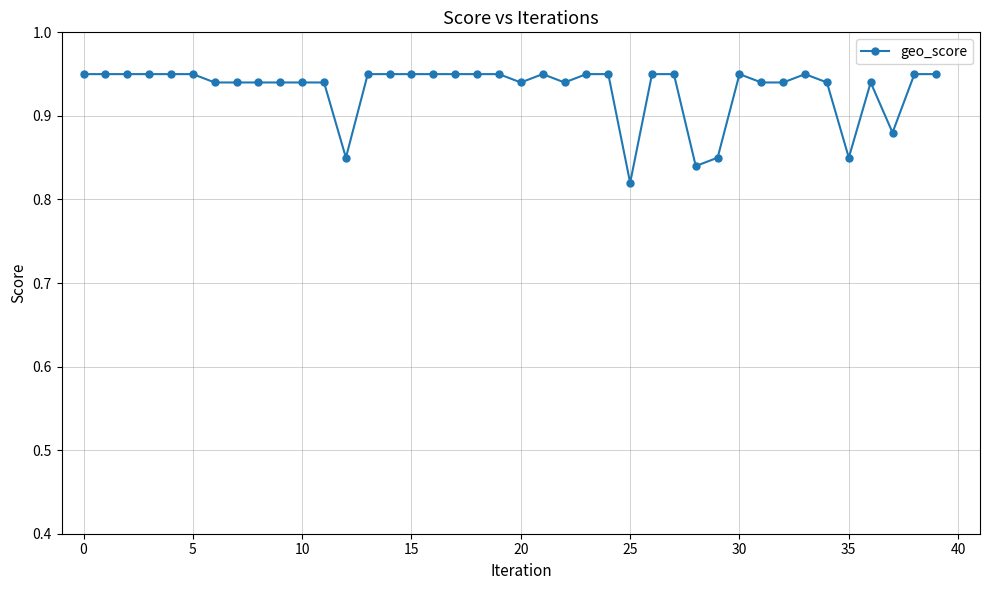

True or false: there are more than 0 points higher than both neighbors.

True